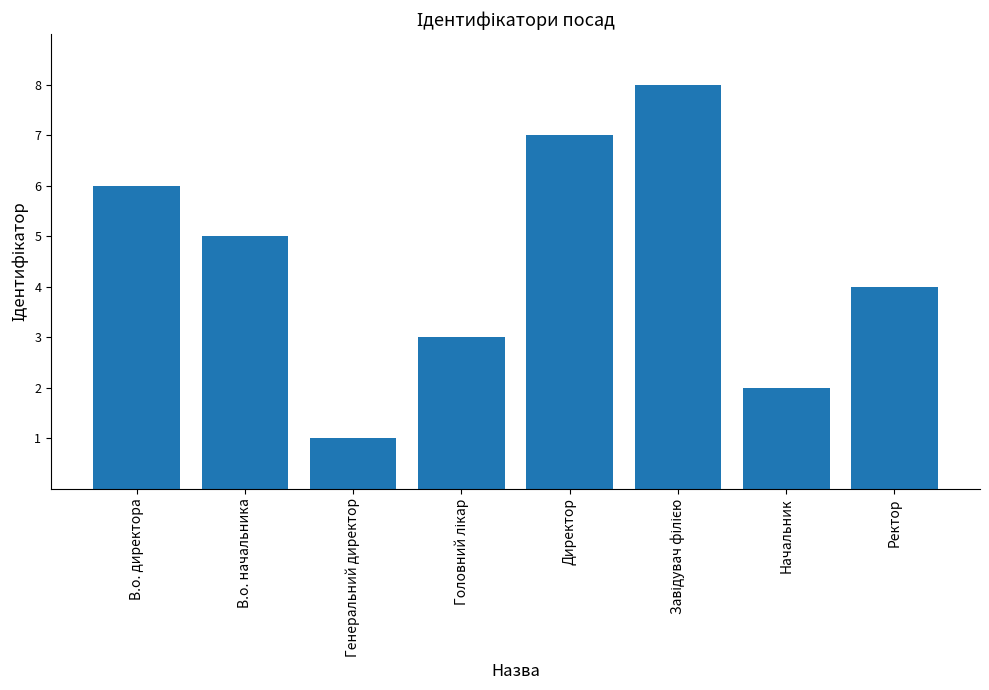

What is the greatest value displayed?

8